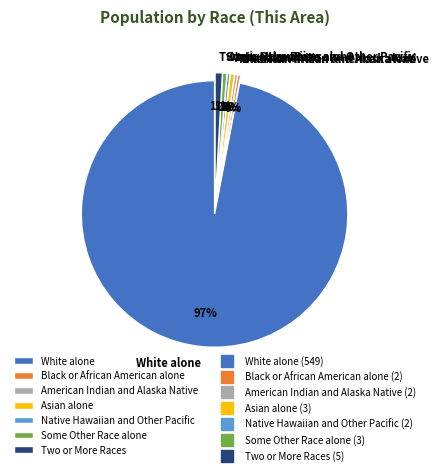

Is it true that Black or African American alone is 0% of the pie?

True